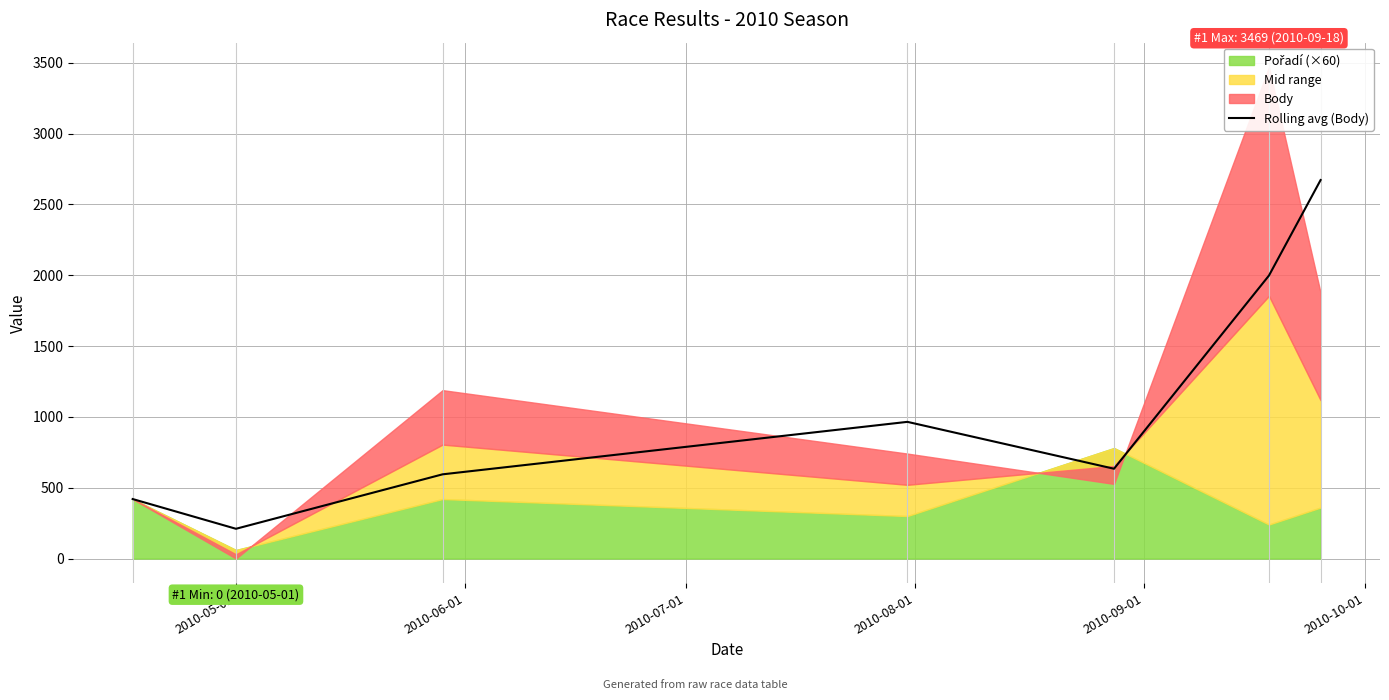

What is the difference between the maximum and minimum values?

2462.5